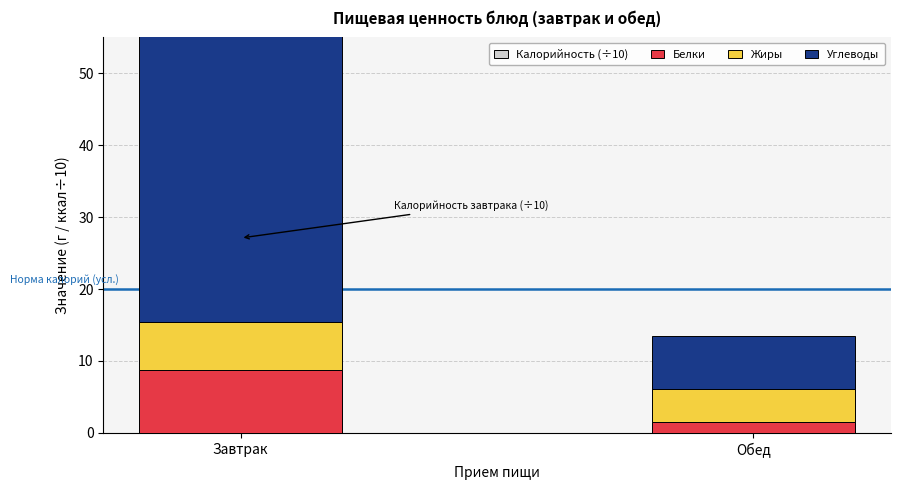

How many values in the Белки series exceed 8?

1